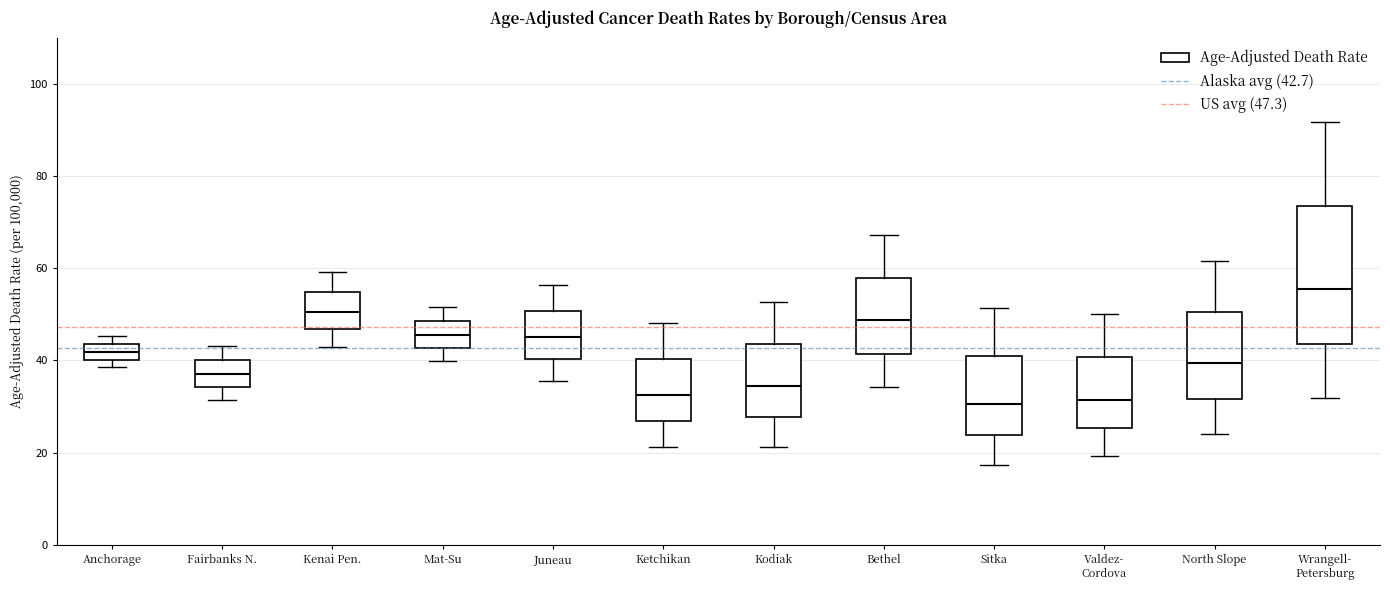

Reading left to right, read every box against the y-axis: the position of its median line, the range the box covers, and the ends of its whiskers. The values are not printed on the chart, so give them approximately, as read against the axis.

Anchorage: median 42, box 40 to 44, whiskers 38 to 46
Fairbanks N.: median 38, box 34 to 40, whiskers 32 to 44
Kenai Pen.: median 50, box 46 to 54, whiskers 42 to 60
Mat-Su: median 46, box 42 to 48, whiskers 40 to 52
Juneau: median 46, box 40 to 50, whiskers 36 to 56
Ketchikan: median 32, box 26 to 40, whiskers 22 to 48
Kodiak: median 34, box 28 to 44, whiskers 22 to 52
Bethel: median 48, box 42 to 58, whiskers 34 to 68
Sitka: median 30, box 24 to 40, whiskers 18 to 52
Valdez- Cordova: median 32, box 26 to 40, whiskers 20 to 50
North Slope: median 40, box 32 to 50, whiskers 24 to 62
Wrangell- Petersburg: median 56, box 44 to 74, whiskers 32 to 92